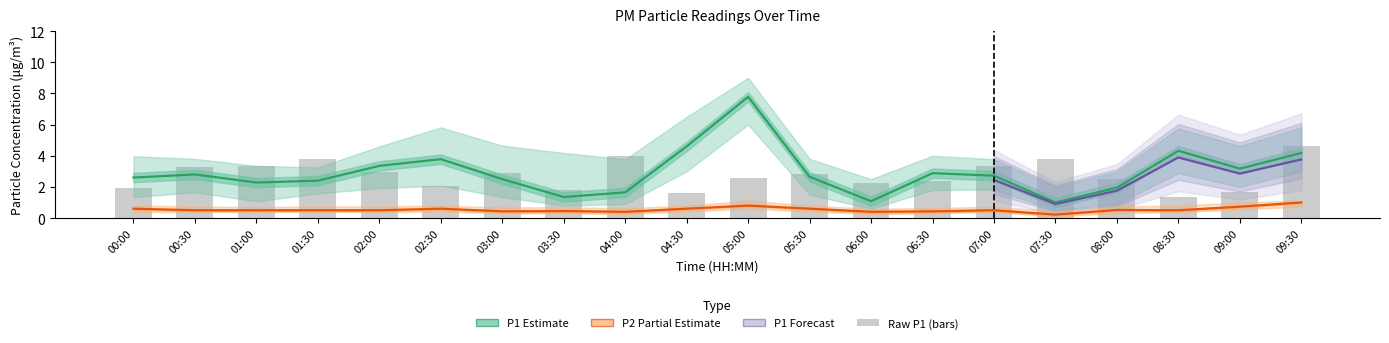

Which category has the highest value across all series?

05:00